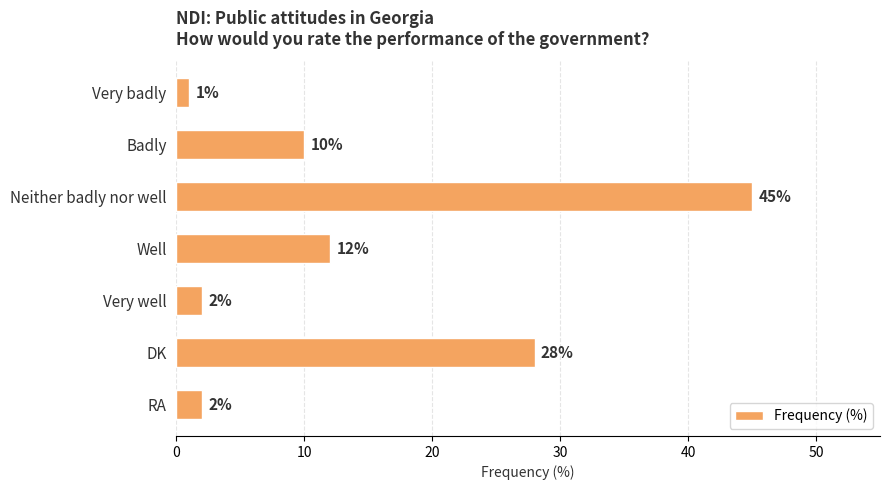

Approximately how many times larger is the value at Neither badly nor well compared to Very well?

22.5